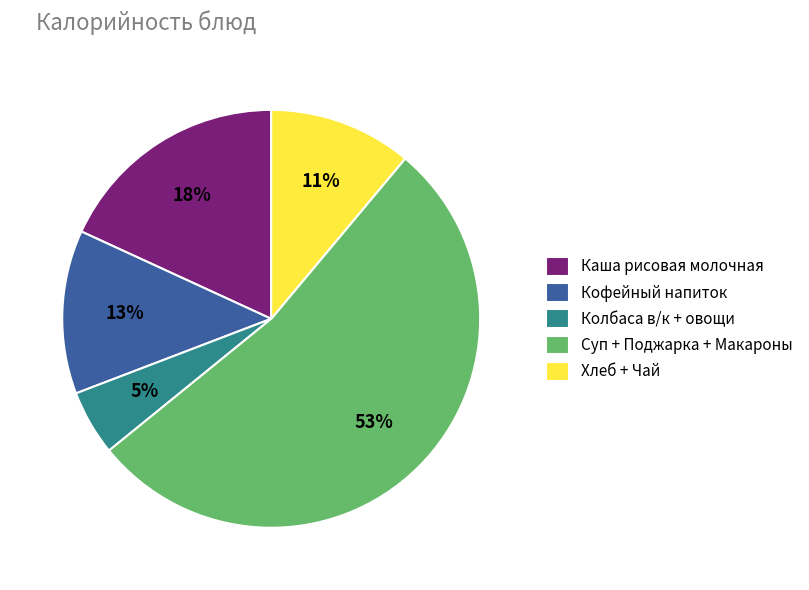

To the nearest percent, what is the difference between the largest and smallest slice percentages?

48%